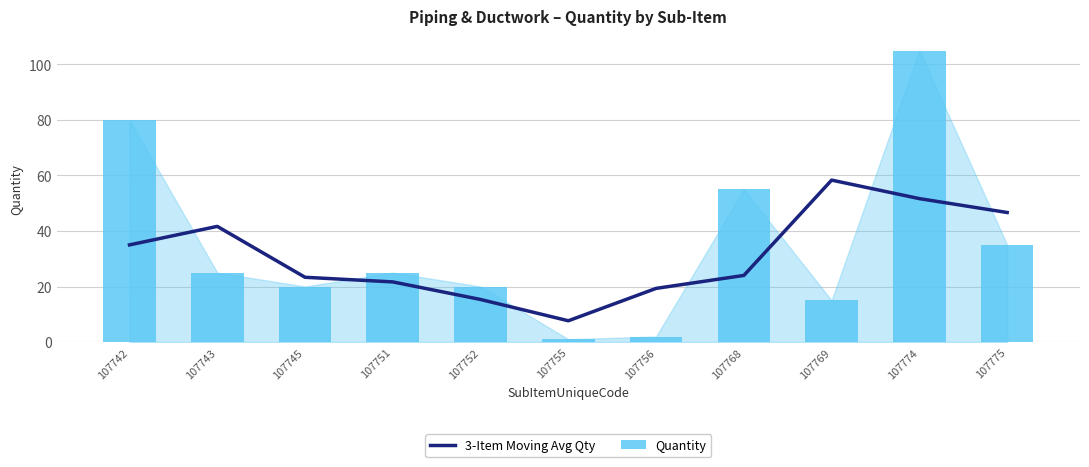

The value of 3-Item Moving Avg Qty at 107752 is 15.3. True or false?

True